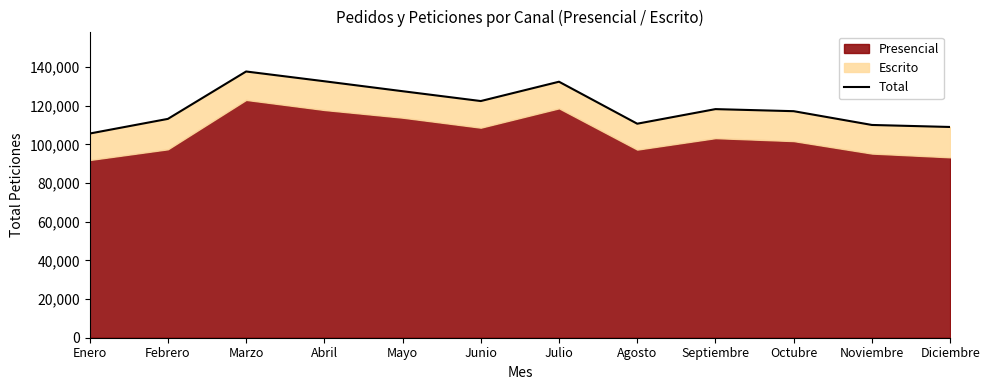

How many points are lower than both their immediate neighbors (excluding endpoints)?

2